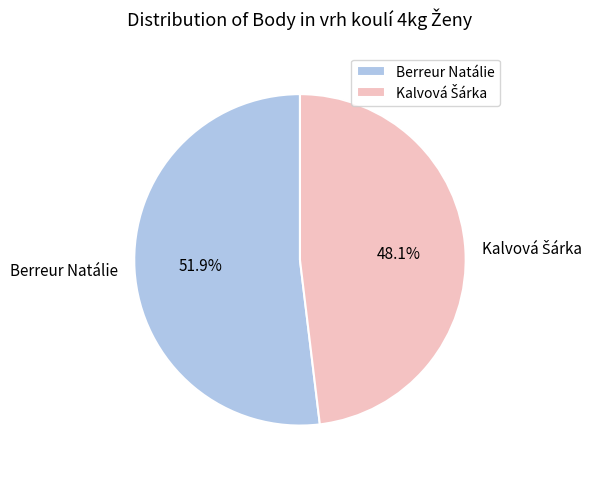

Is it true that Berreur Natálie is 52% of the pie?

True